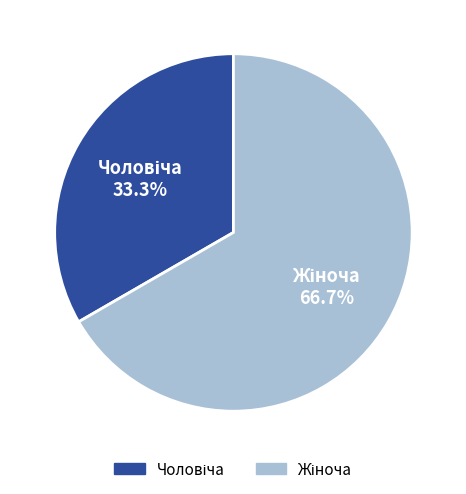

Does any single category account for the majority?

Yes